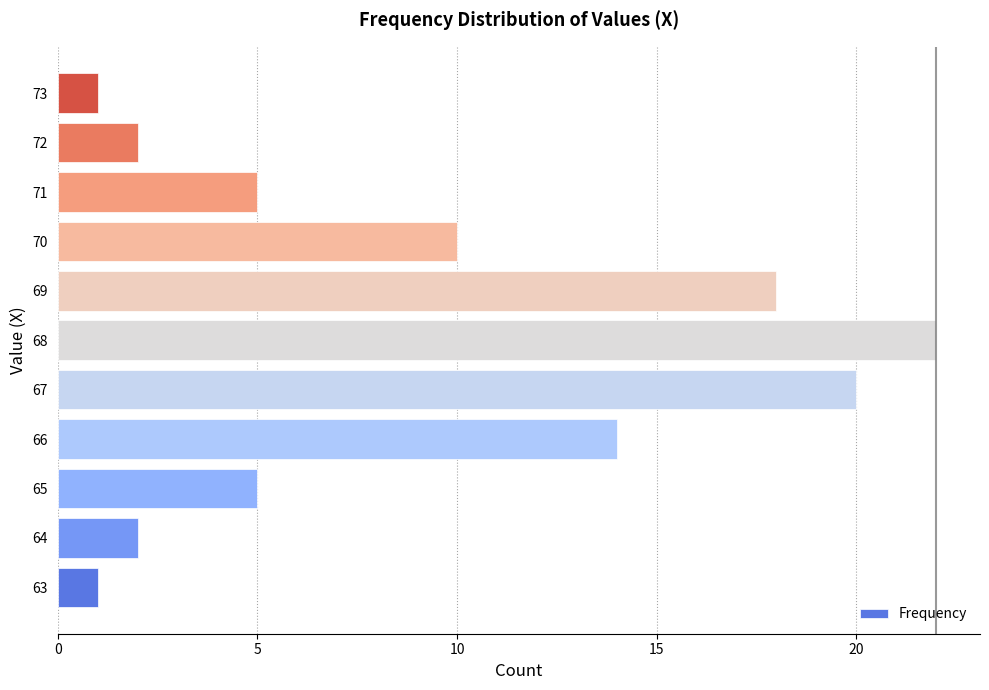

Where is the data nearest to the value 11?

70